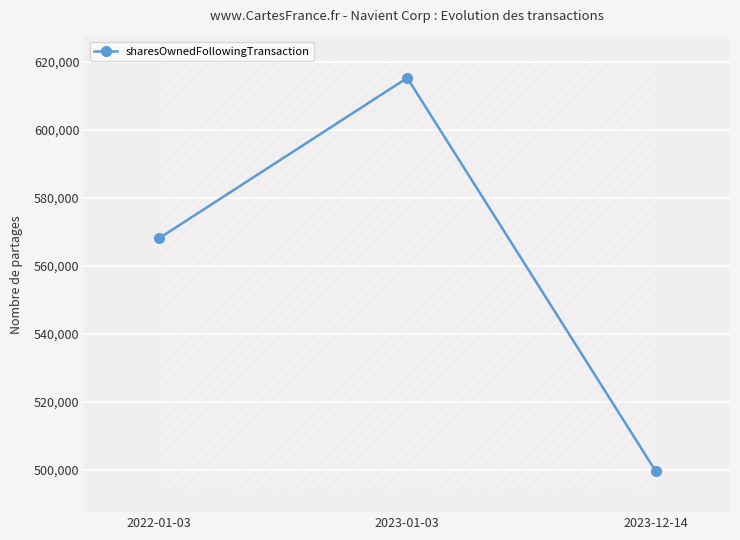

Count the values in the range 499751 to 615264.

3